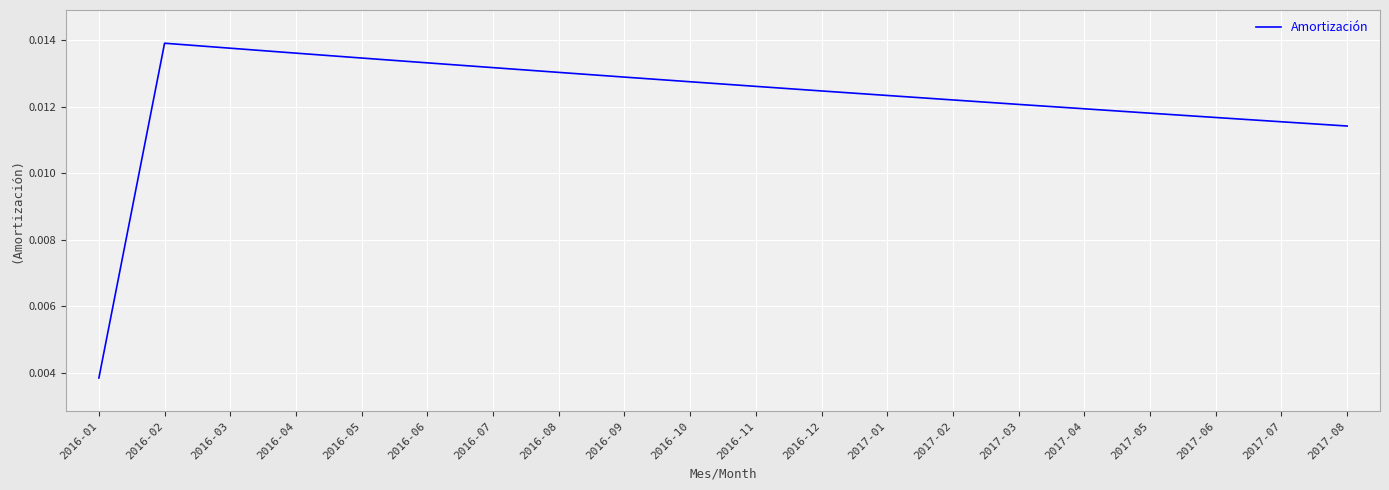

Count the number of data series in this chart.

1